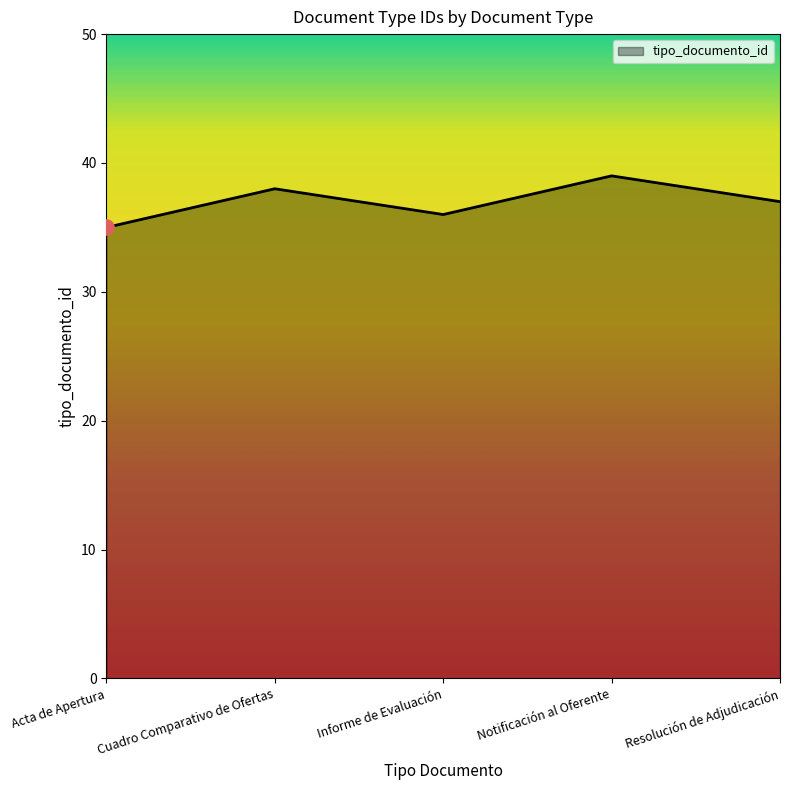

What is the change in value from Acta de Apertura to Resolución de Adjudicación?

+2